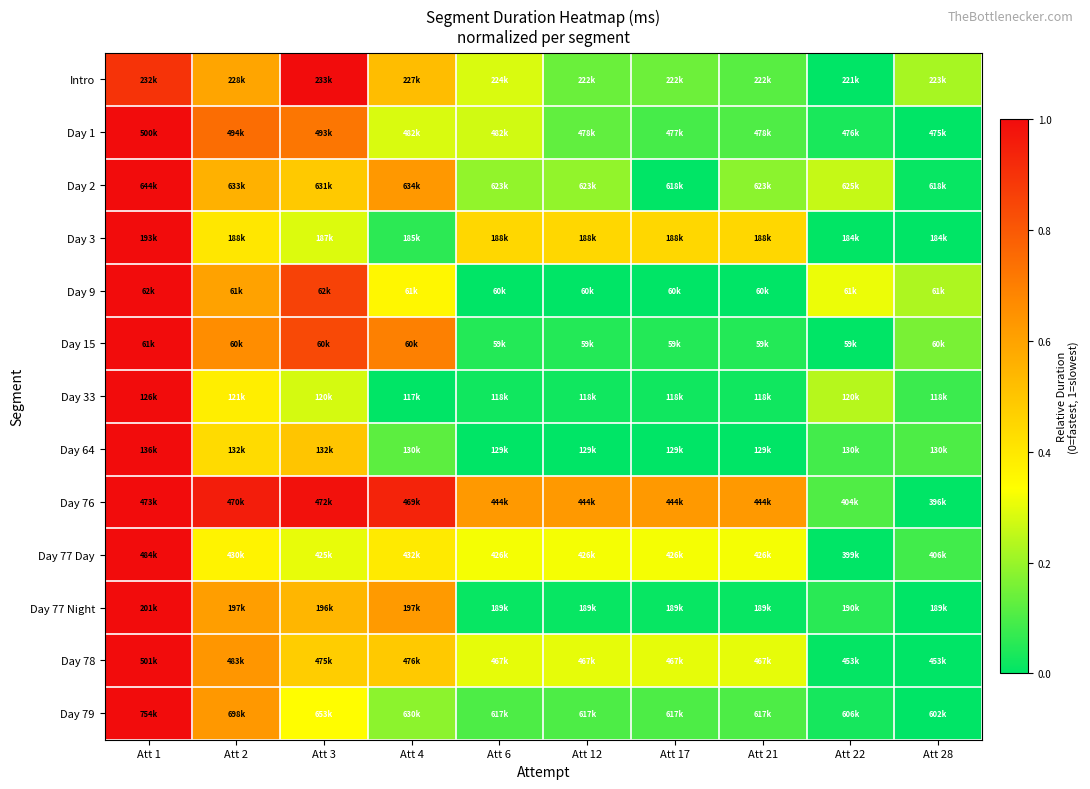

What is the total value across all series at Att 12?

2.3